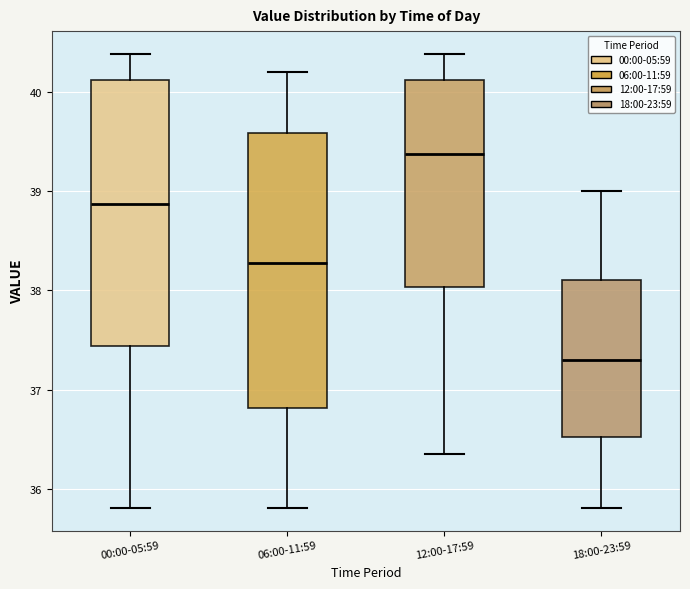

Where does the lower whisker of the box for 12:00-17:59 end on the y-axis? The values are not printed on the chart, so give them approximately, as read against the axis.

36.4